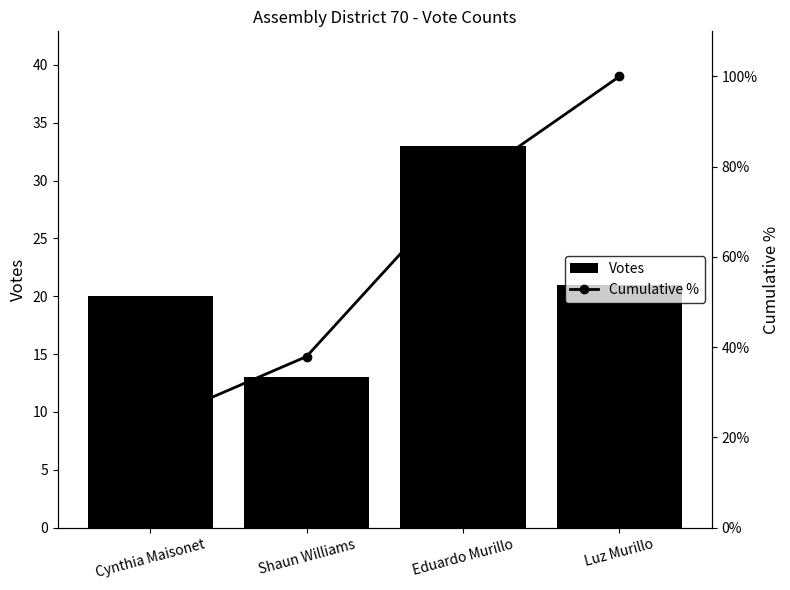

What is the total value across all series at Eduardo Murillo?

108.9